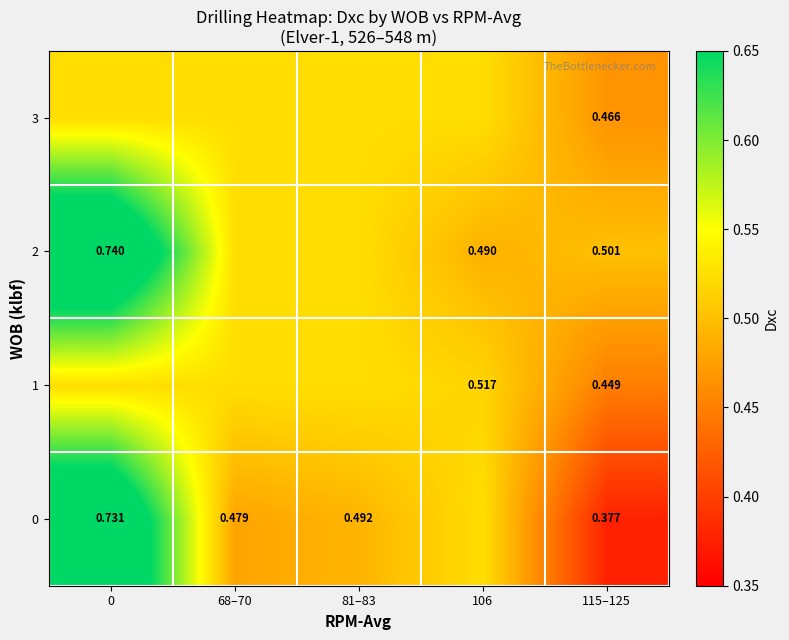

The value of 1 at 115–125 is 0.4. True or false?

True